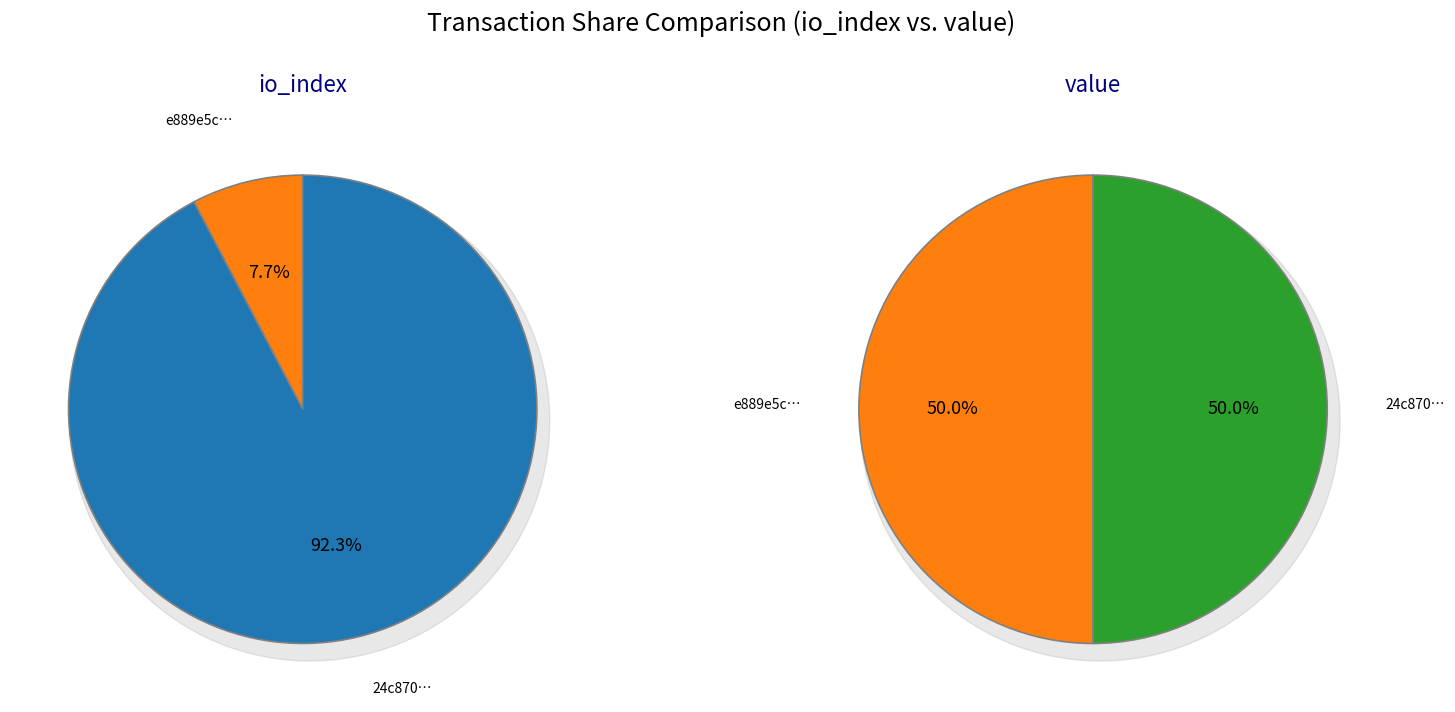

To the nearest percent, what is the average slice percentage?

50%